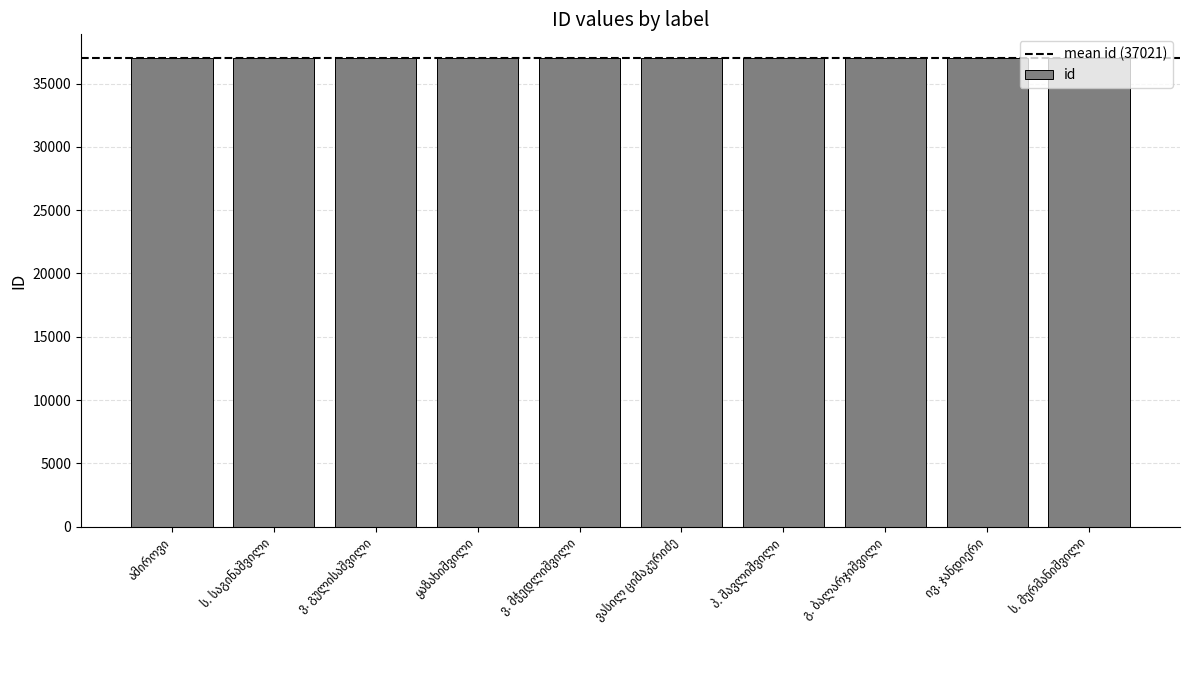

What is the average value?

37021